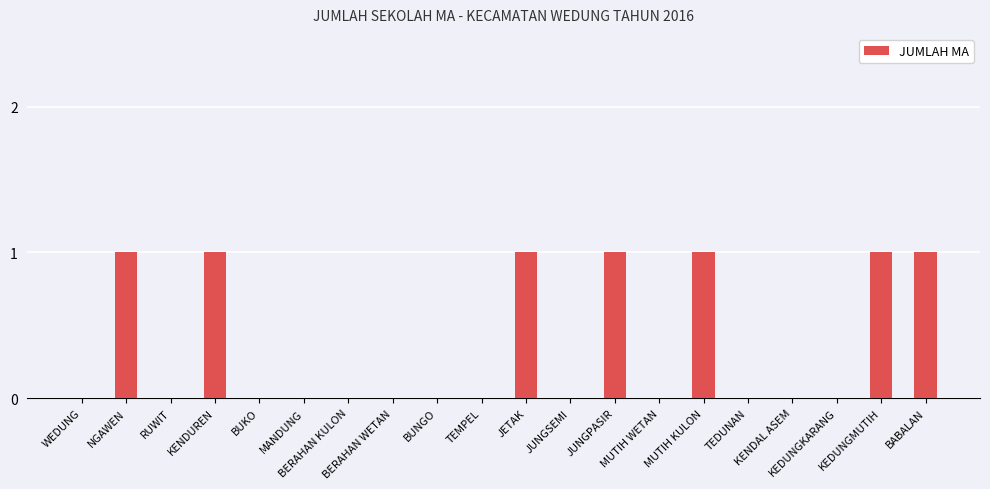

What is the sum of all values?

7